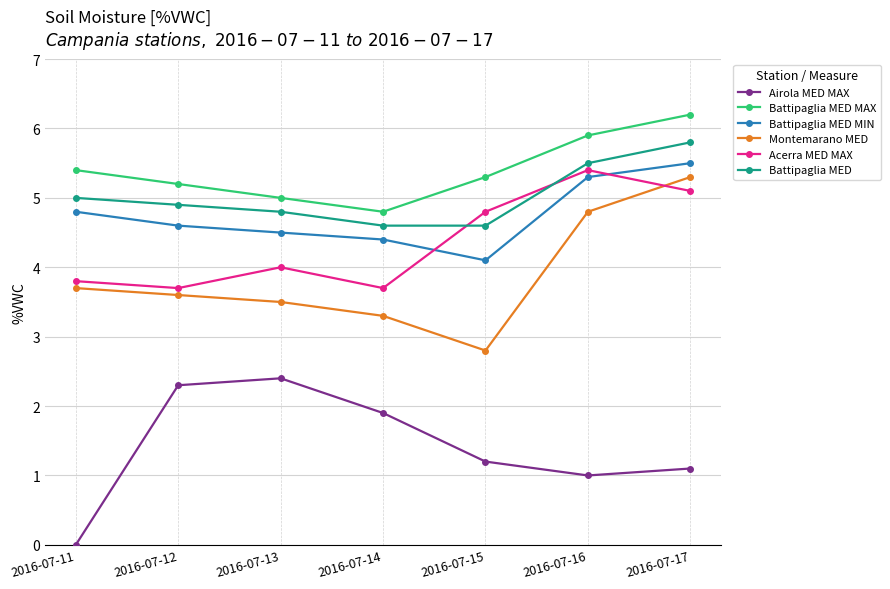

What is the total value across all series at 2016-07-16?

27.9